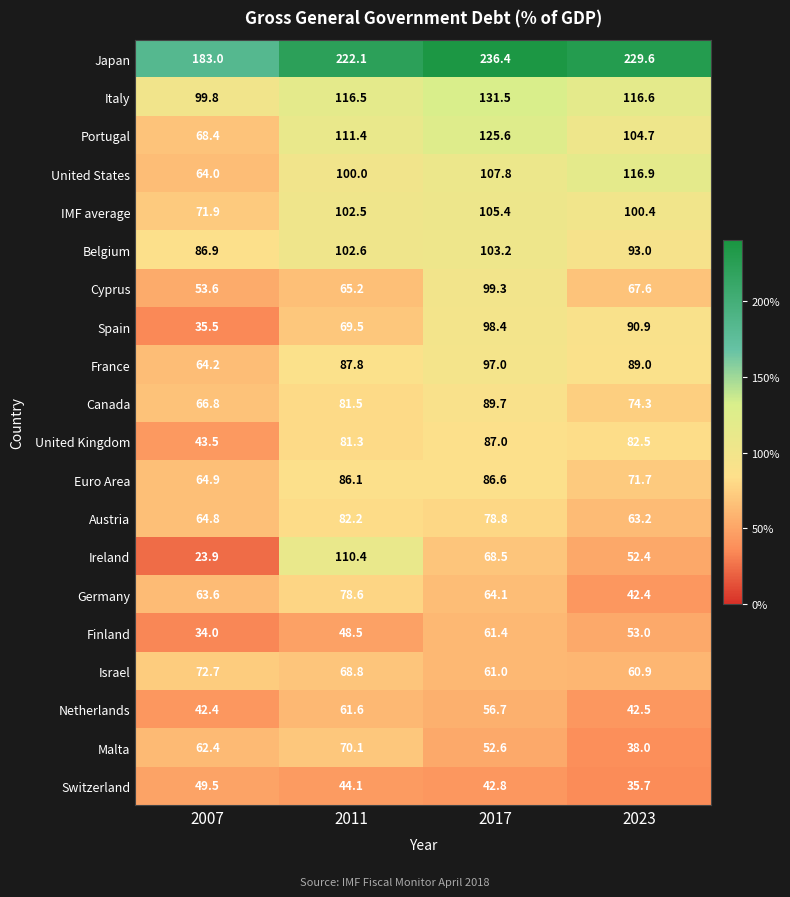

What is the maximum value shown in the chart?

236.4